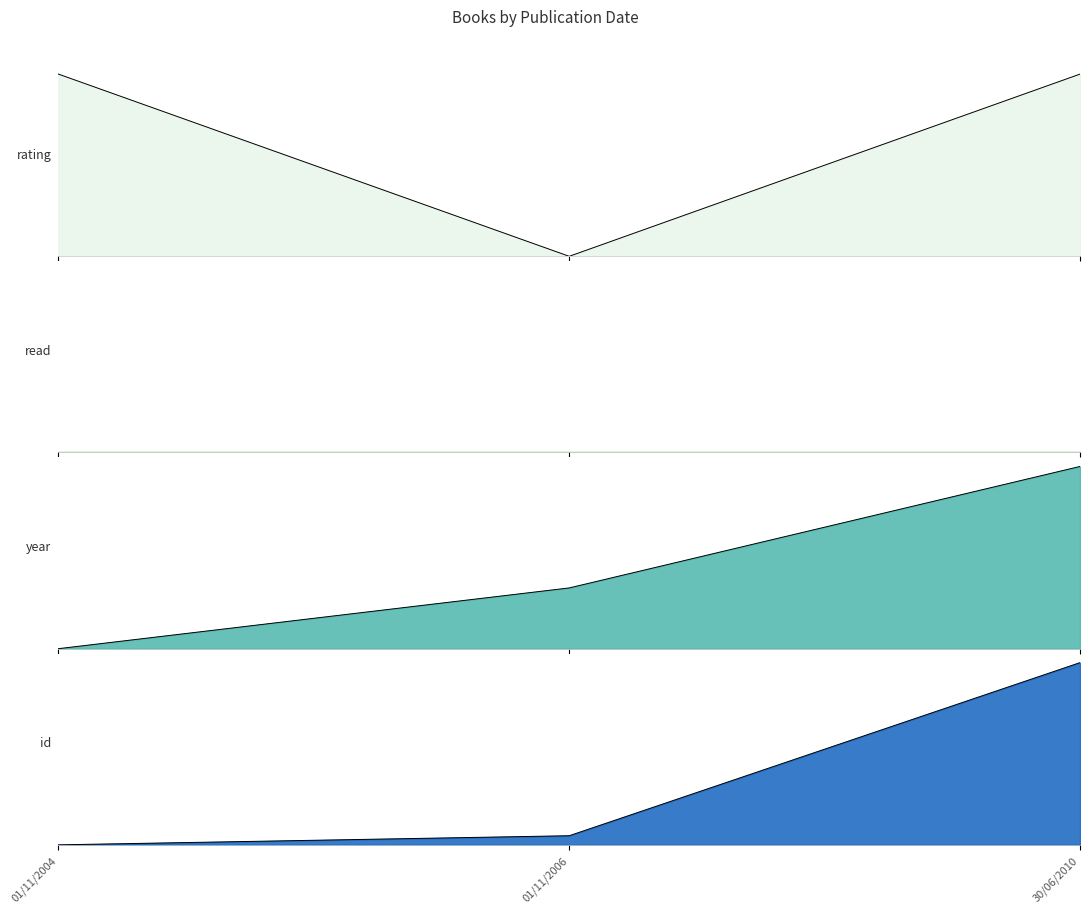

Which series has the largest total across all categories?

rating